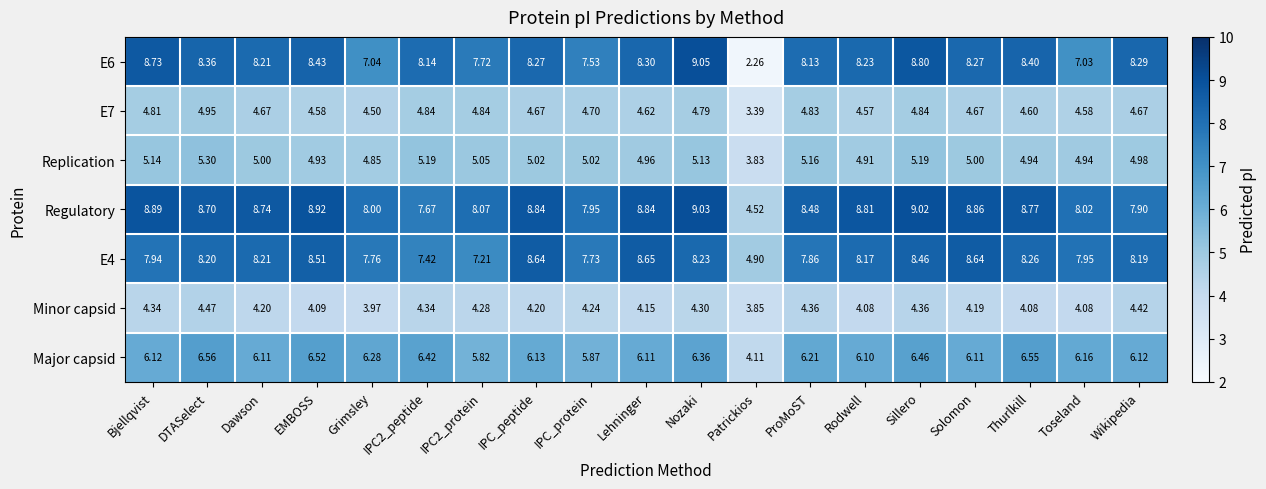

Which label corresponds to the smallest value in the chart?

Patrickios